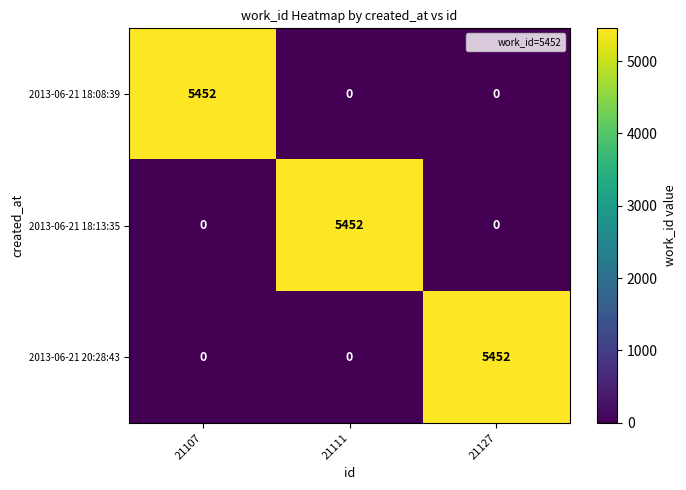

What is the difference between the highest and lowest values at 21127?

5452